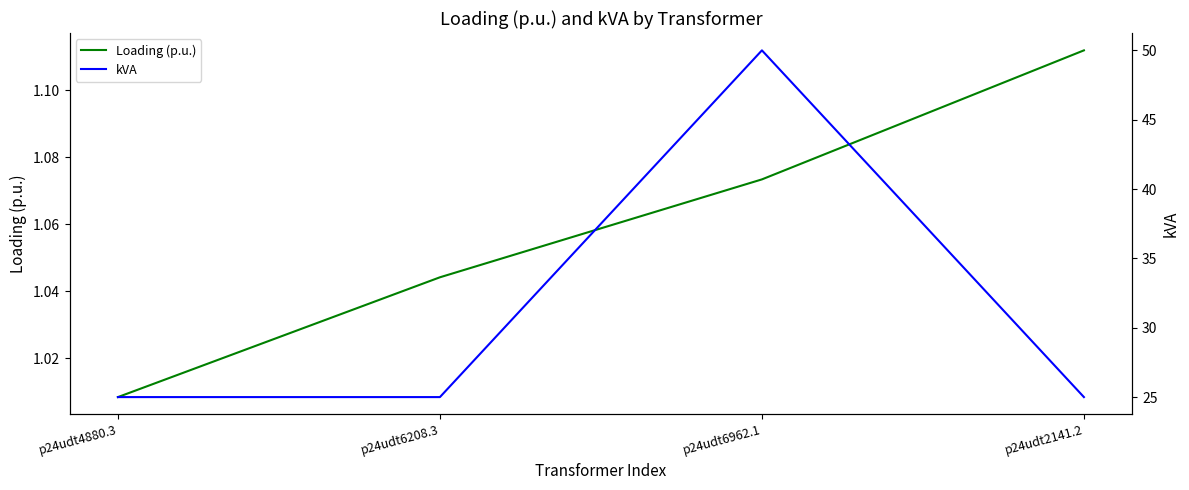

List the series in order of their peak value, lowest first.

Loading (p.u.), kVA